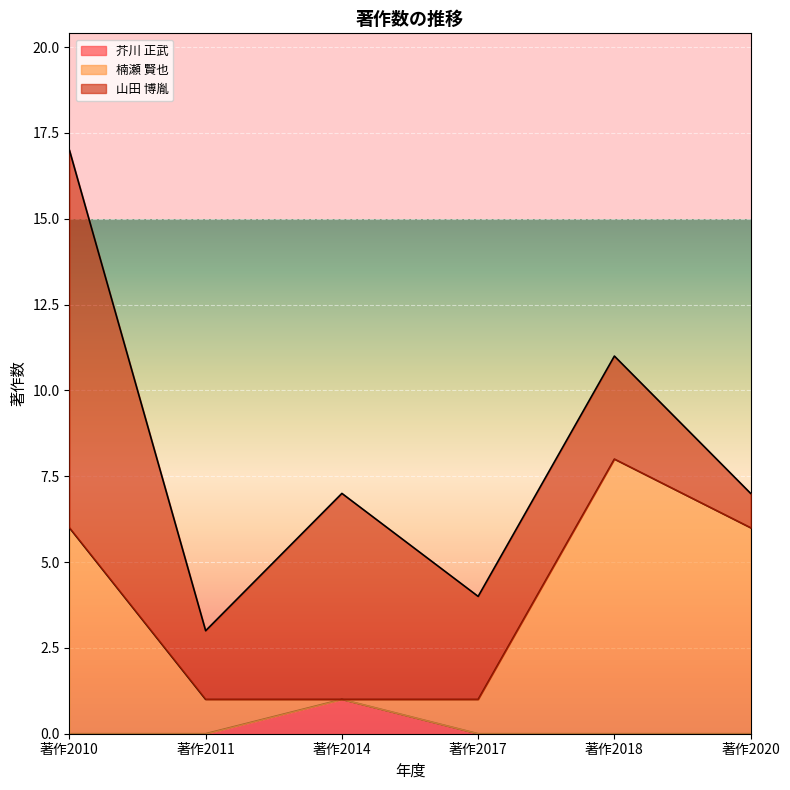

What is the sum of the 楠瀬 賢也 values at 著作2020 and 著作2017?

7